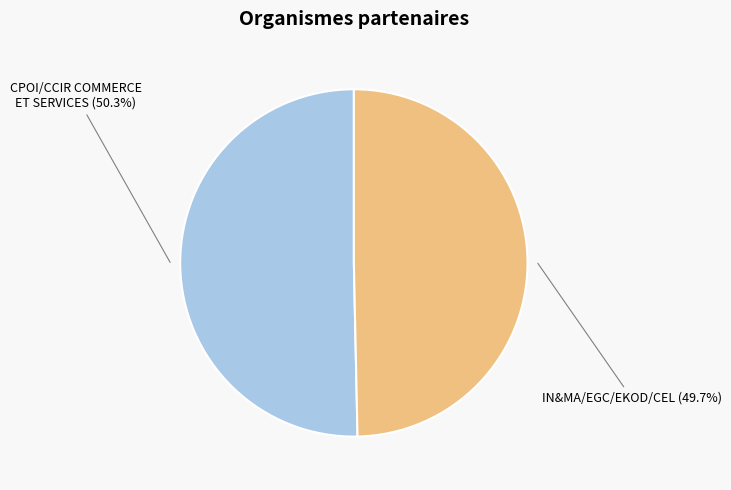

To the nearest percent, what is the average slice percentage?

50%